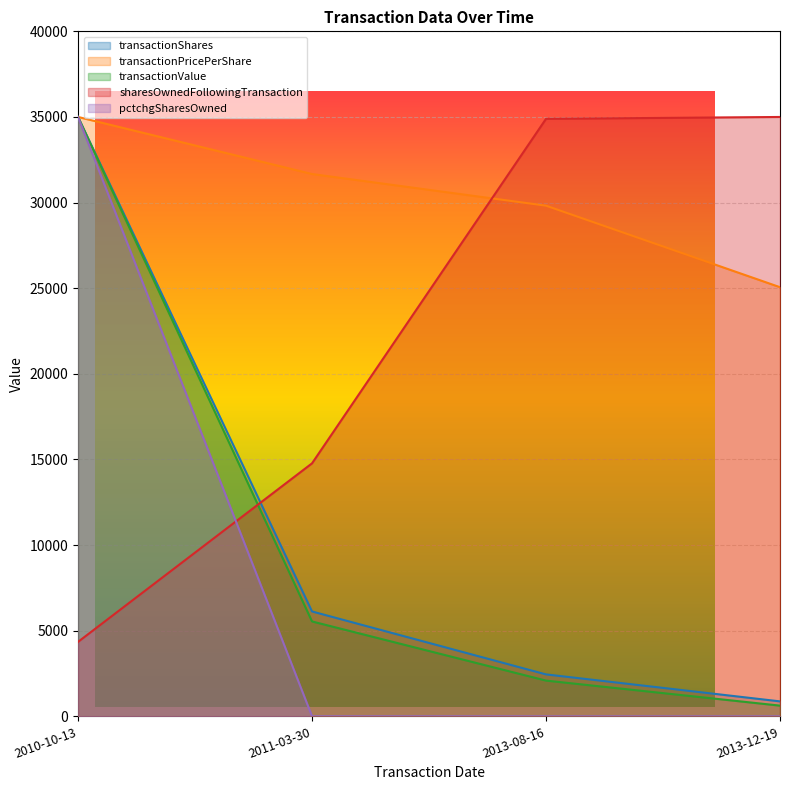

What is the maximum value for transactionPricePerShare?

35000.0